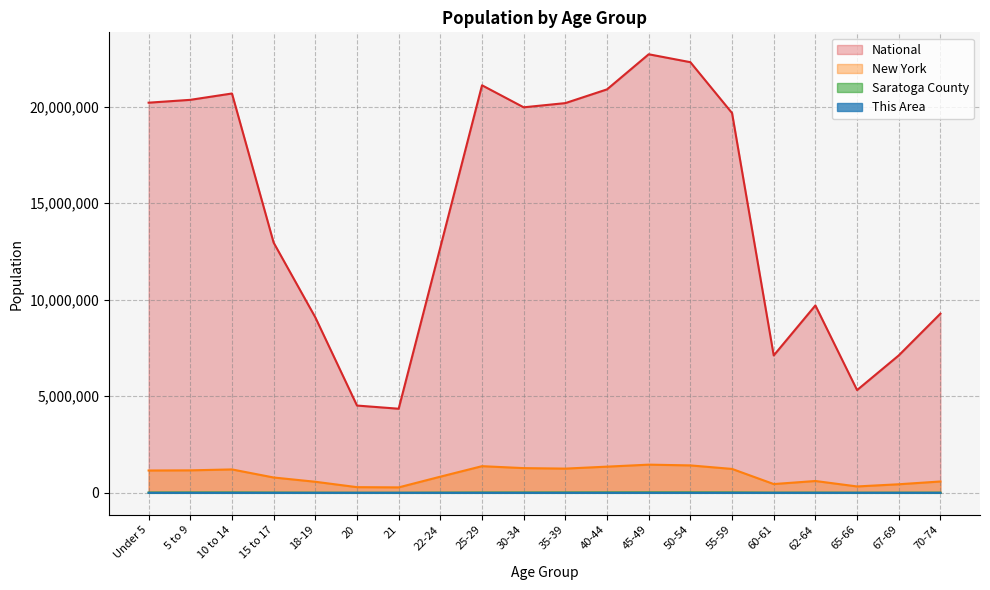

What is the sum of the New York values at 25-29 and 15 to 17?

2173873